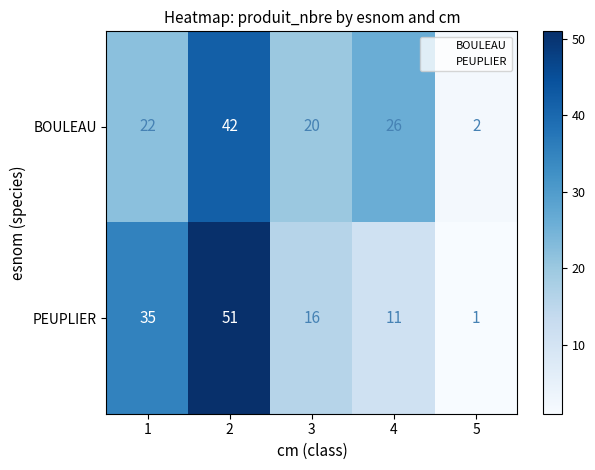

Which series has the widest spread of values?

PEUPLIER